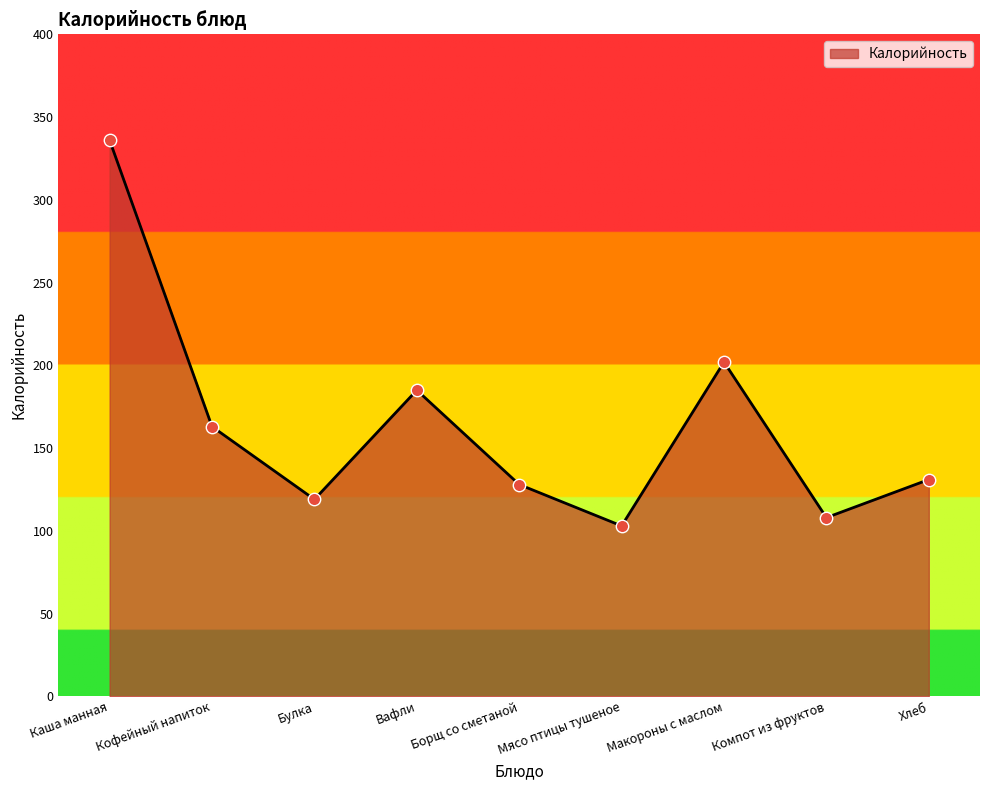

What is the change in value from Мясо птицы тушеное to Макороны с маслом?

+99